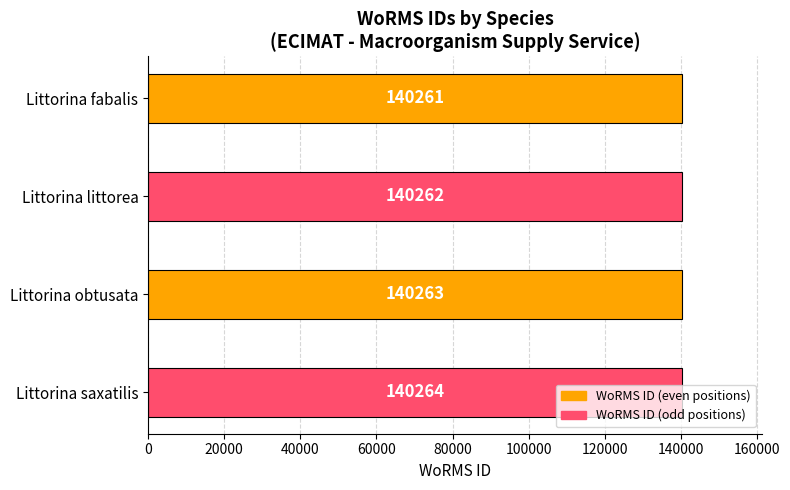

What is the value of the 3rd bar from the top?

140263